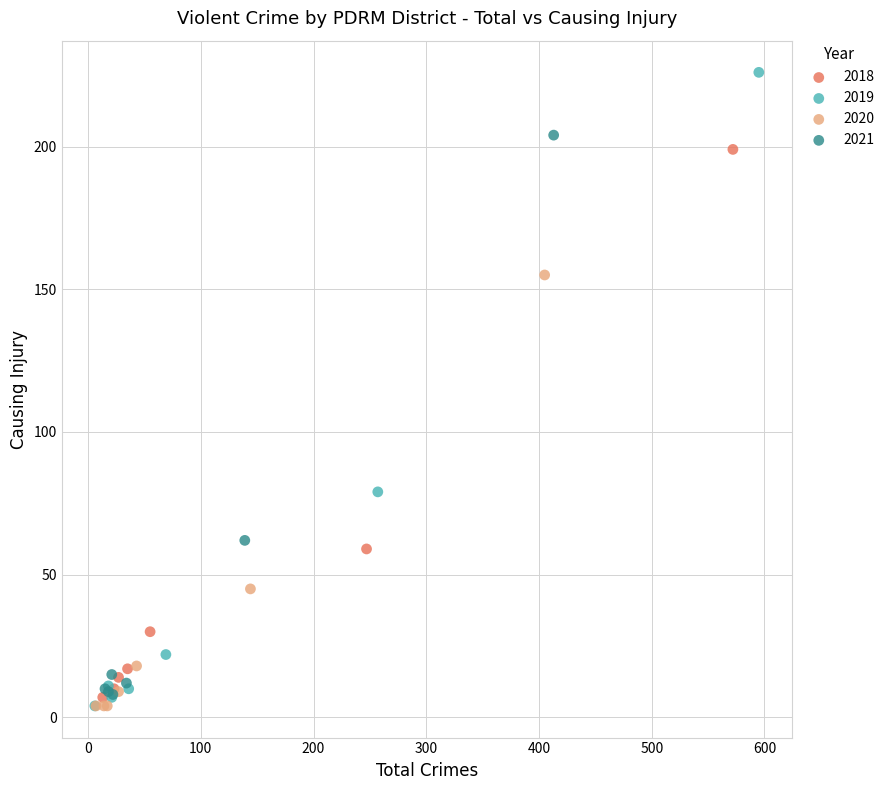

Which series has the largest Y range (max minus min)?

2019